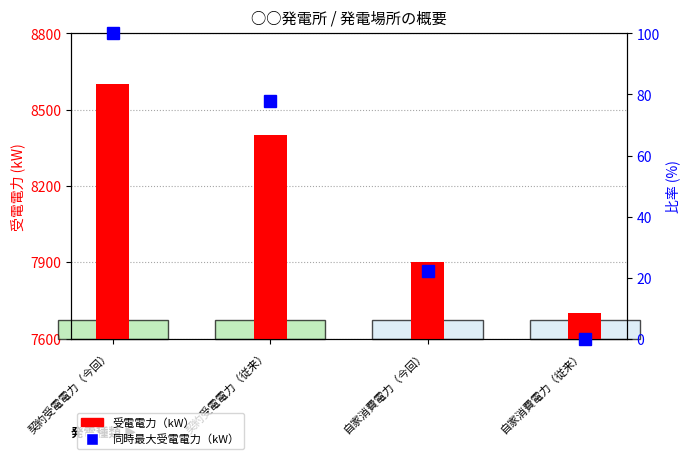

How many values in 同時最大受電電力（kW） are above zero?

3